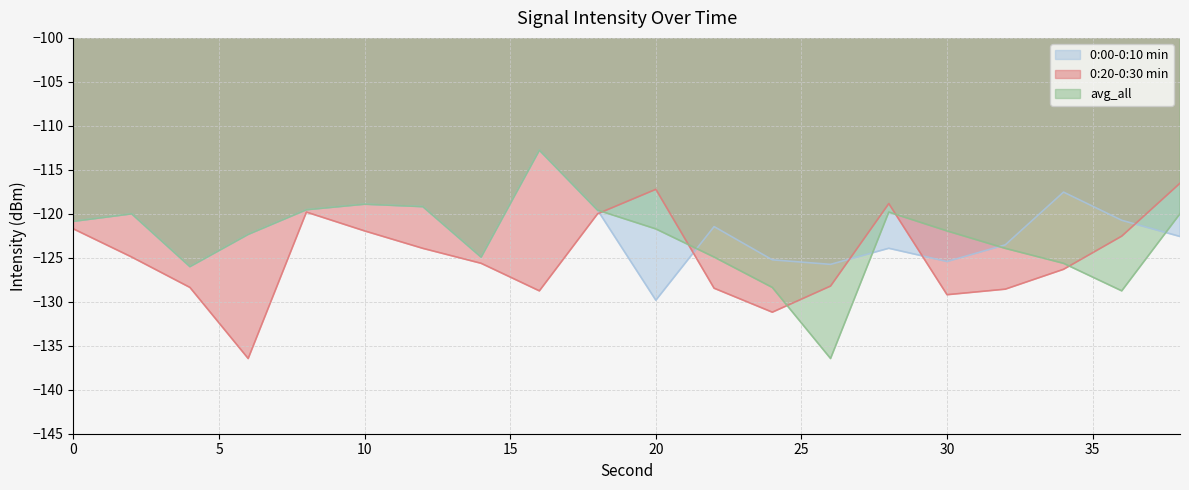

Reading right to left, extract all data points from this chart.

0:00-0:10 min: 38=-122.6	36=-120.7	34=-117.5	32=-123.5	30=-125.4	28=-123.9	26=-125.7	24=-125.2	22=-121.5	20=-129.8	18=-119.6	16=-112.8	14=-124.9	12=-119.2	10=-118.9	8=-119.5	6=-122.3	4=-126.0	2=-120.0	0=-120.9
0:20-0:30 min: 38=-116.5	36=-122.5	34=-126.3	32=-128.6	30=-129.2	28=-118.8	26=-128.2	24=-131.2	22=-128.5	20=-117.2	18=-120.0	16=-128.8	14=-125.6	12=-123.9	10=-121.9	8=-119.8	6=-136.5	4=-128.4	2=-124.9	0=-121.7
avg_all: 38=-120.0	36=-128.8	34=-125.6	32=-123.9	30=-121.9	28=-119.8	26=-136.5	24=-128.4	22=-124.9	20=-121.7	18=-119.6	16=-112.8	14=-124.9	12=-119.2	10=-118.9	8=-119.5	6=-122.3	4=-126.0	2=-120.0	0=-120.9